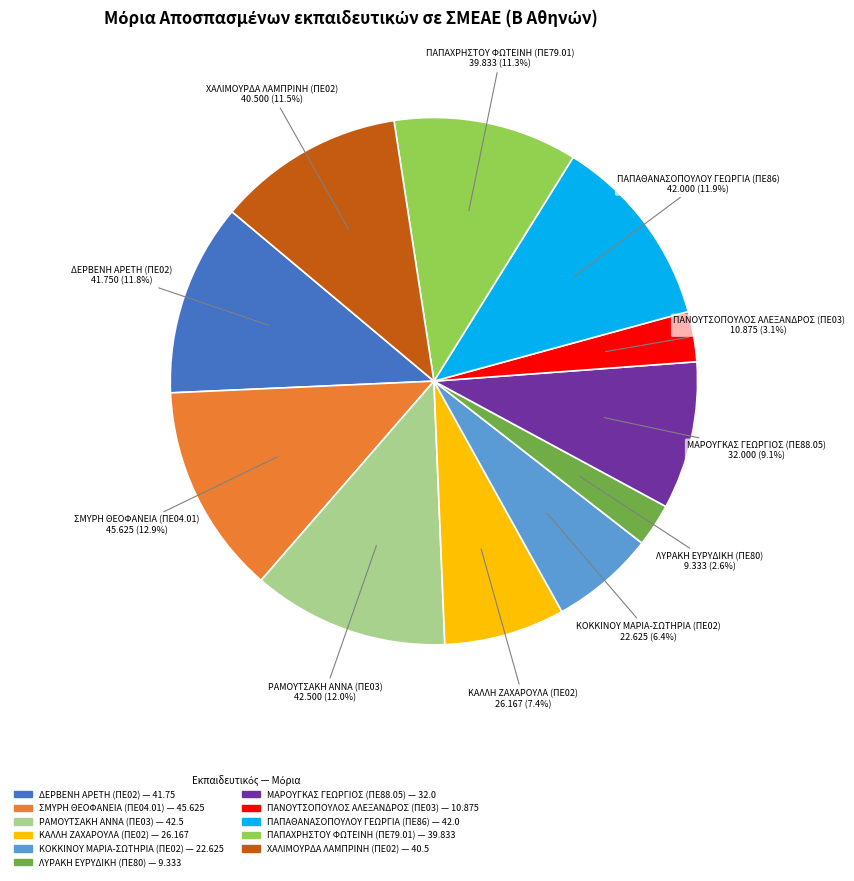

What is the largest slice in the pie chart?

ΣΜΥΡΗ ΘΕΟΦΑΝΕΙΑ (ΠΕ04.01)